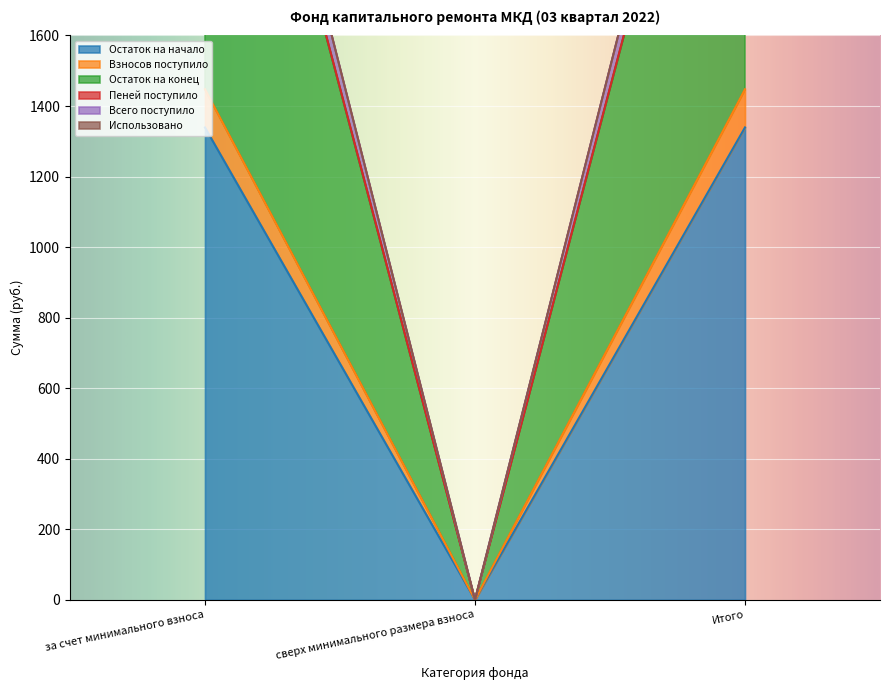

What is the difference between the second highest and minimum values in the Всего поступило series?

3016.4